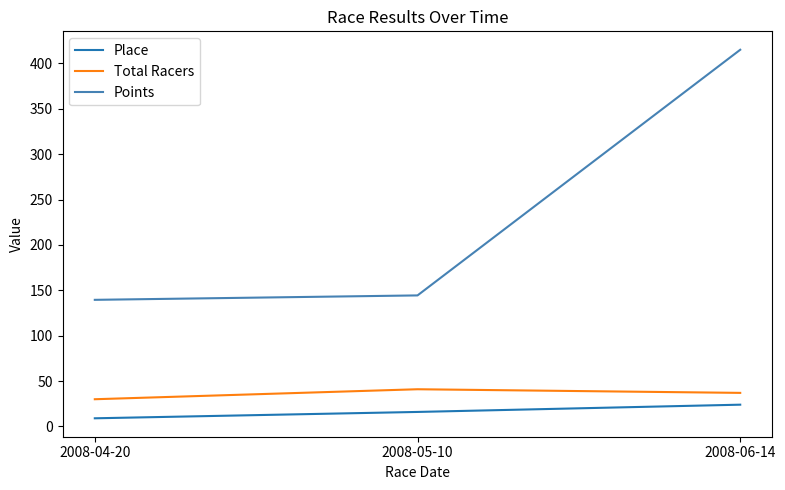

What is the difference between the highest and lowest values at 2008-04-20?

130.5